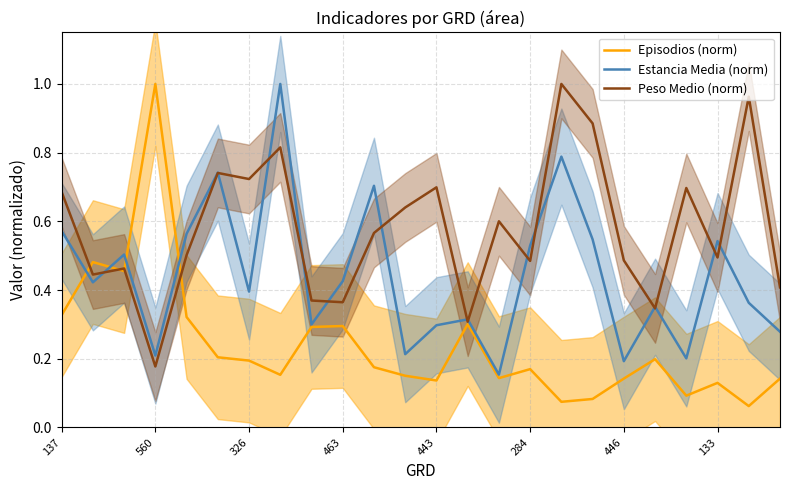

After their last crossing, which series has the higher values: Estancia Media (norm) or Episodios (norm)?

Estancia Media (norm)